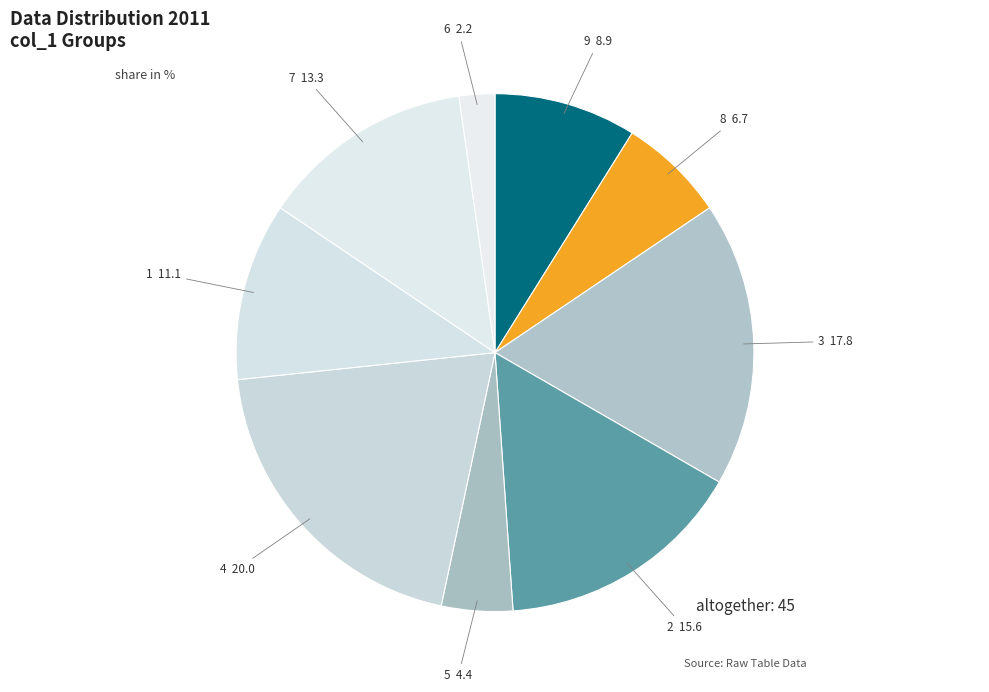

Does any single category account for the majority?

No